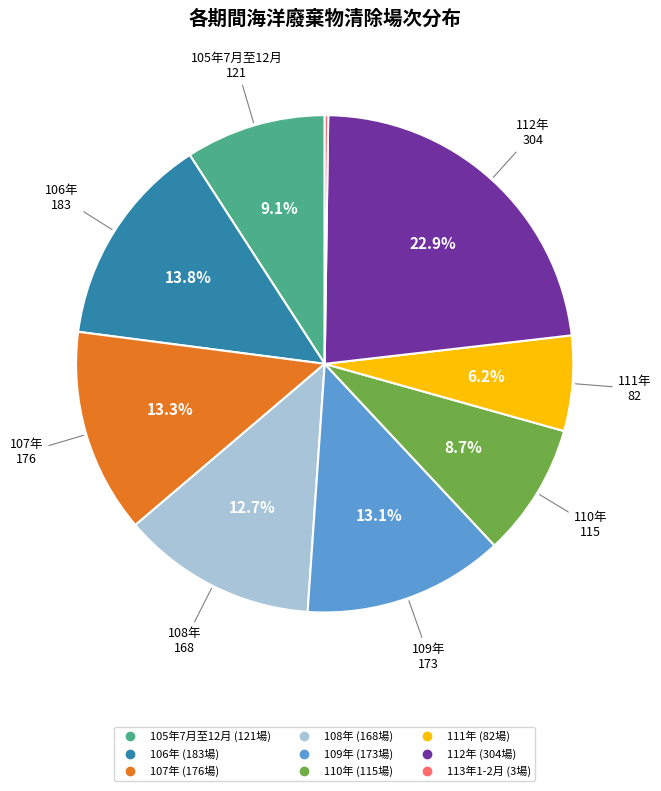

Between 106年 and 108年, which is larger?

106年